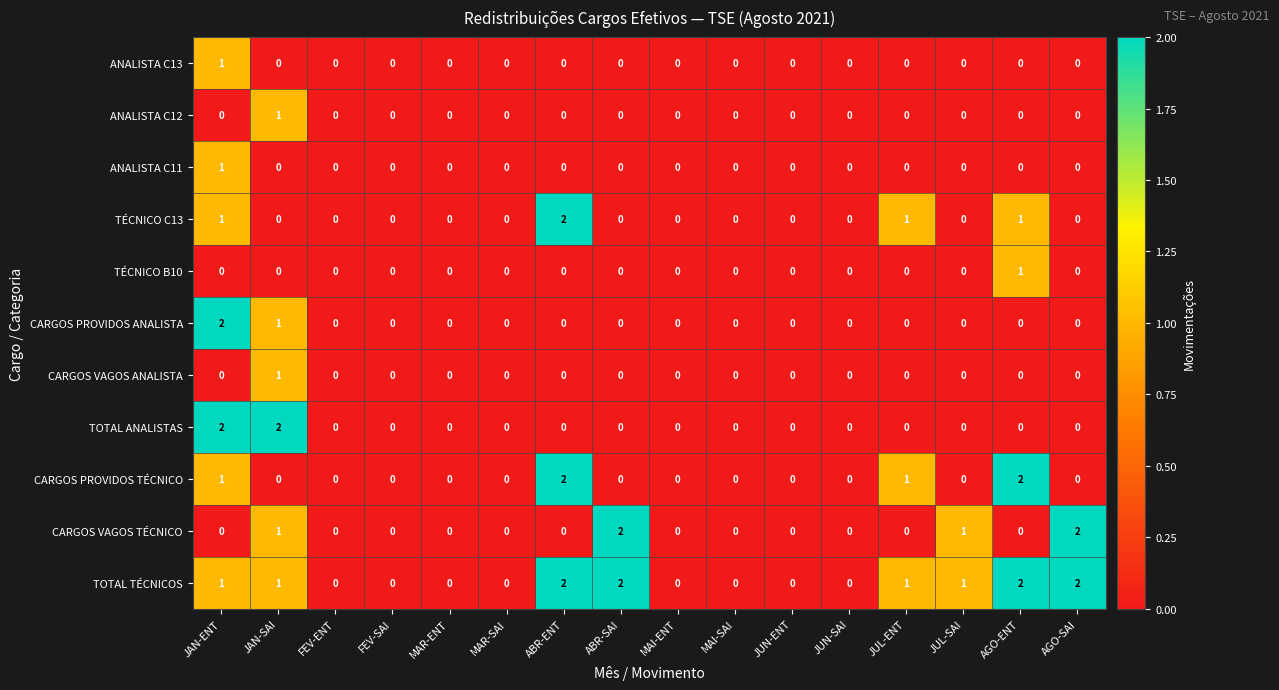

Count the TOTAL TÉCNICOS values in the range 0 to 2.

16